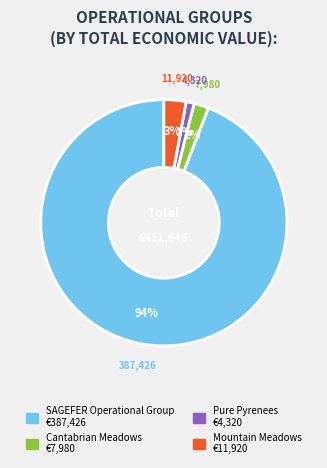

To the nearest percent, what is the combined percentage of Mountain Meadows and Cantabrian Meadows?

5%